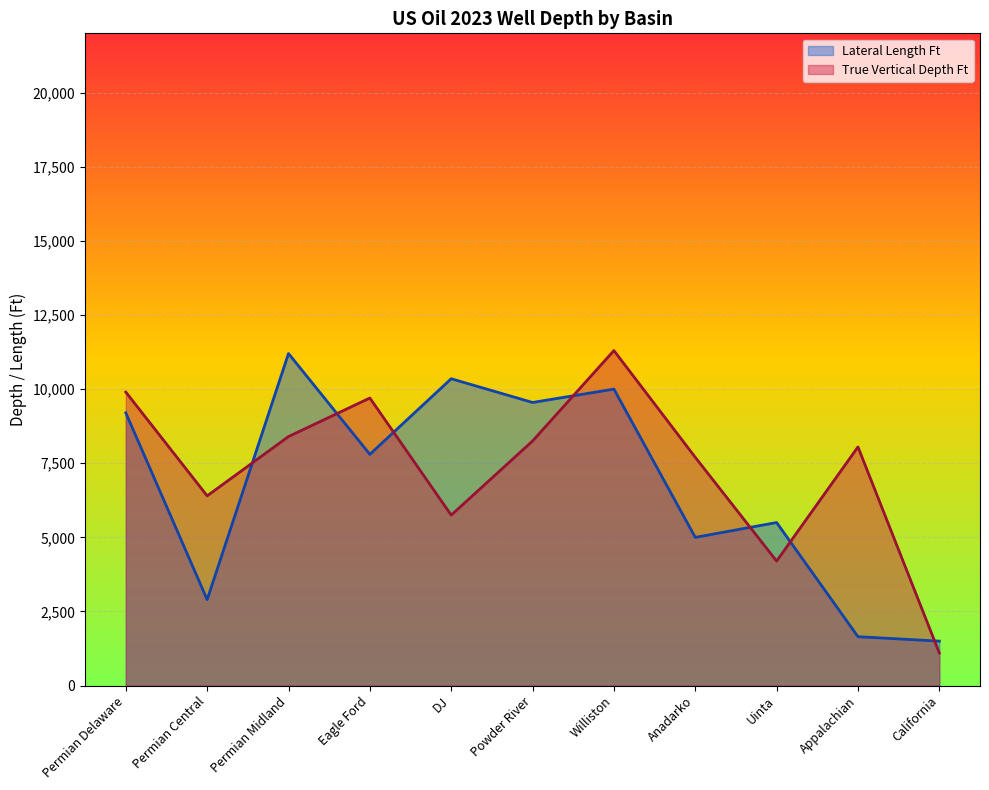

What are all the series names shown in the legend?

Lateral Length Ft, True Vertical Depth Ft